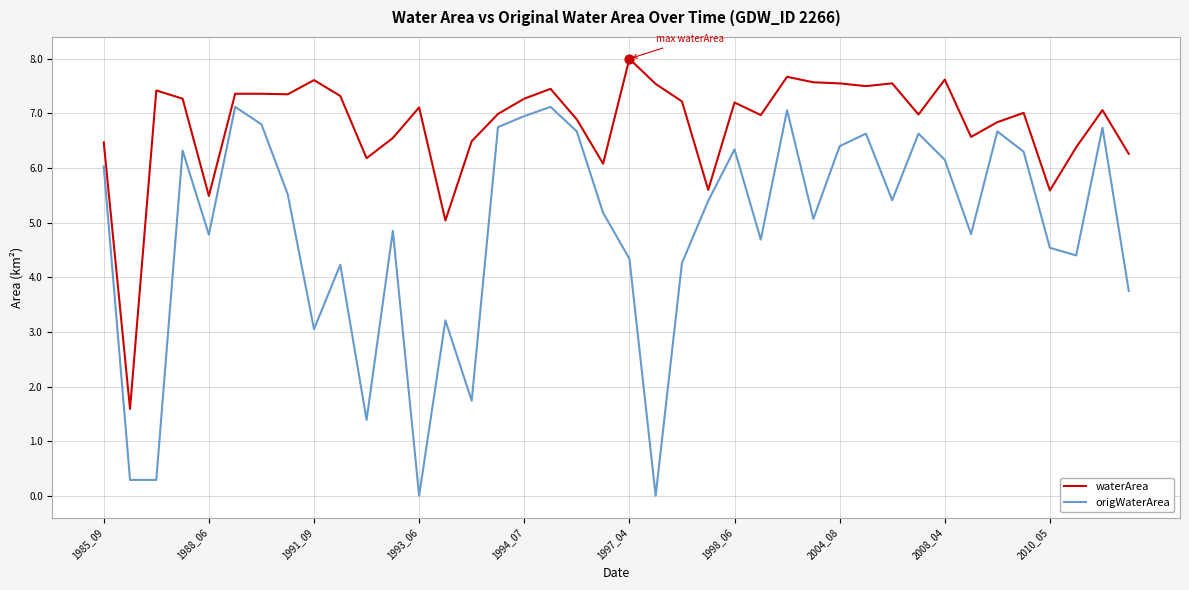

Which series has the largest range (max minus min)?

origWaterArea